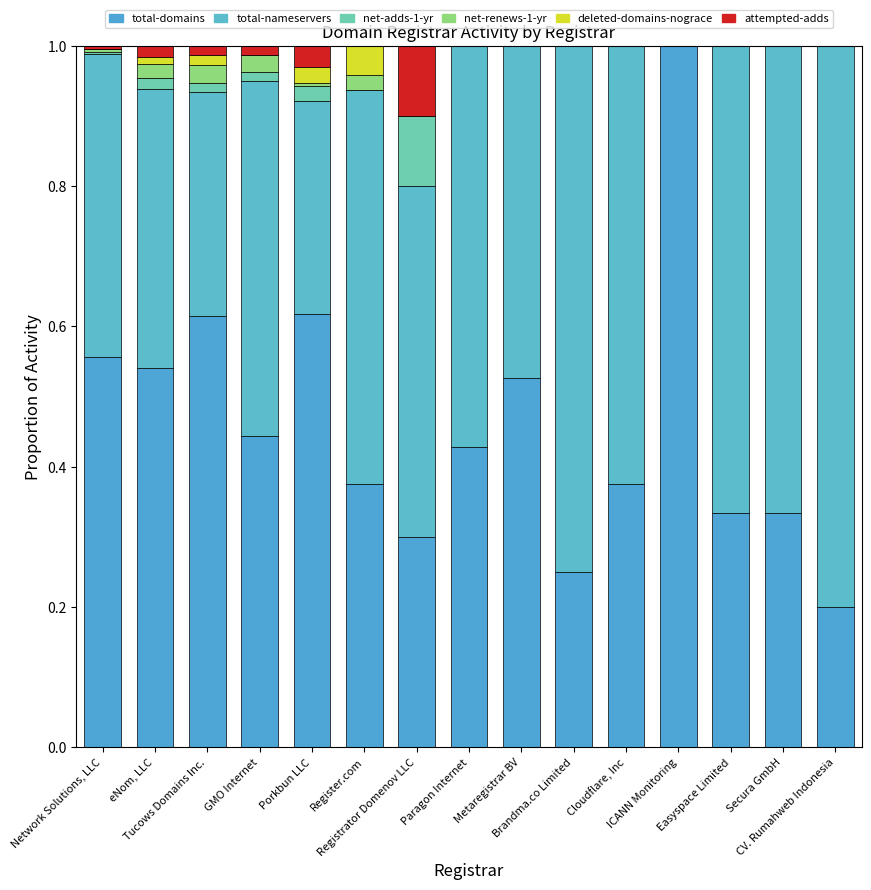

At how many categories does at least one series exceed 0?

15